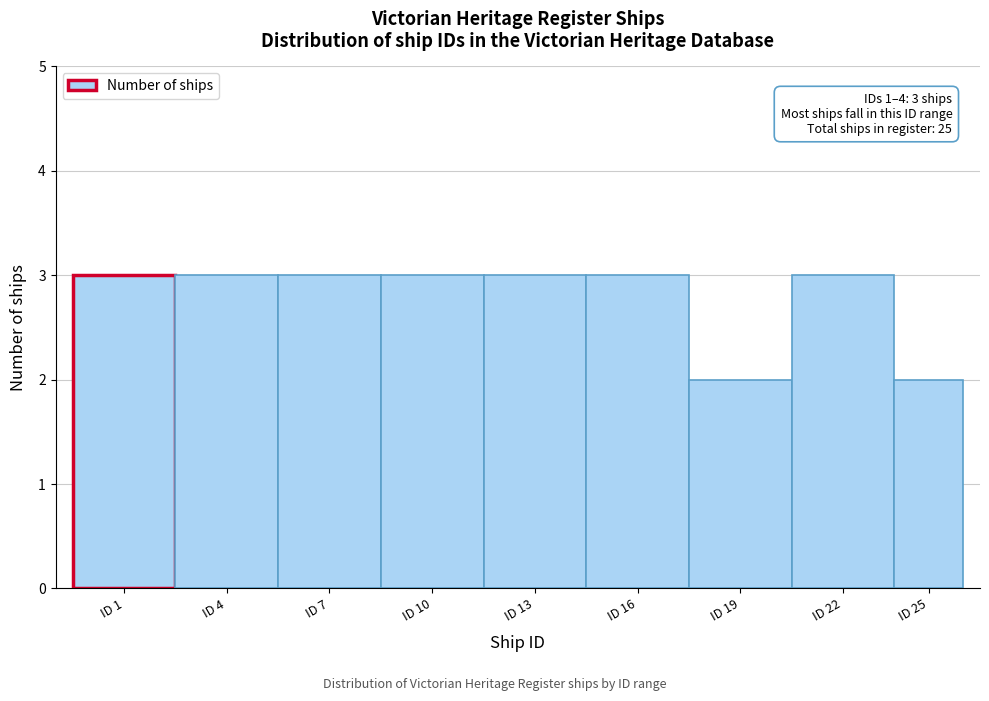

Reading left to right, list all the values displayed in this chart.

ID 1=3	ID 4=3	ID 7=3	ID 10=3	ID 13=3	ID 16=3	ID 19=2	ID 22=3	ID 25=2